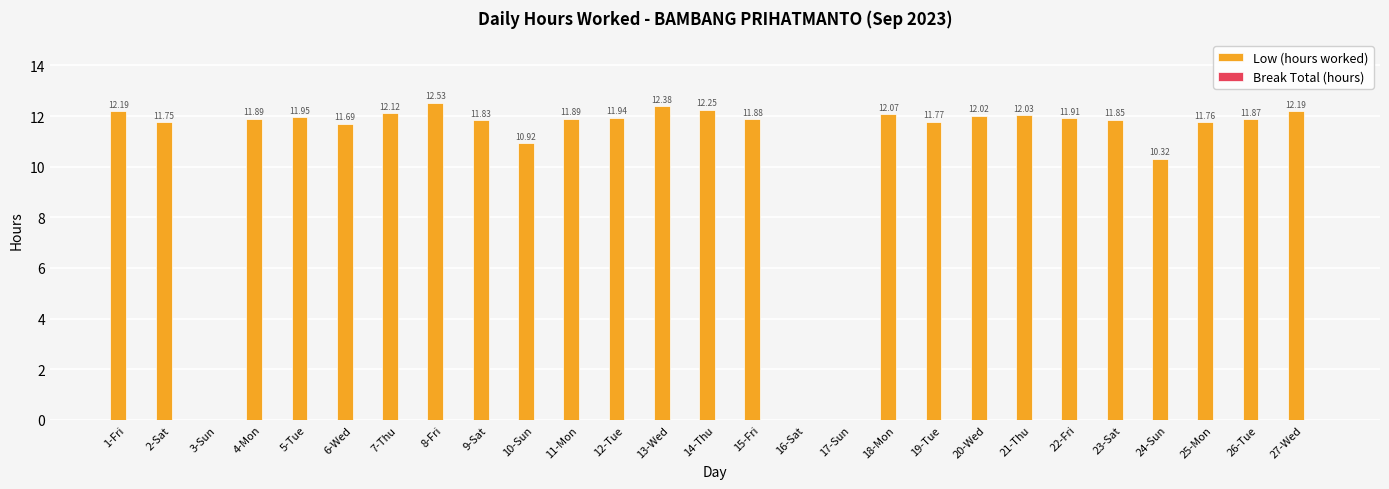

What is the sum of all values?

285.0